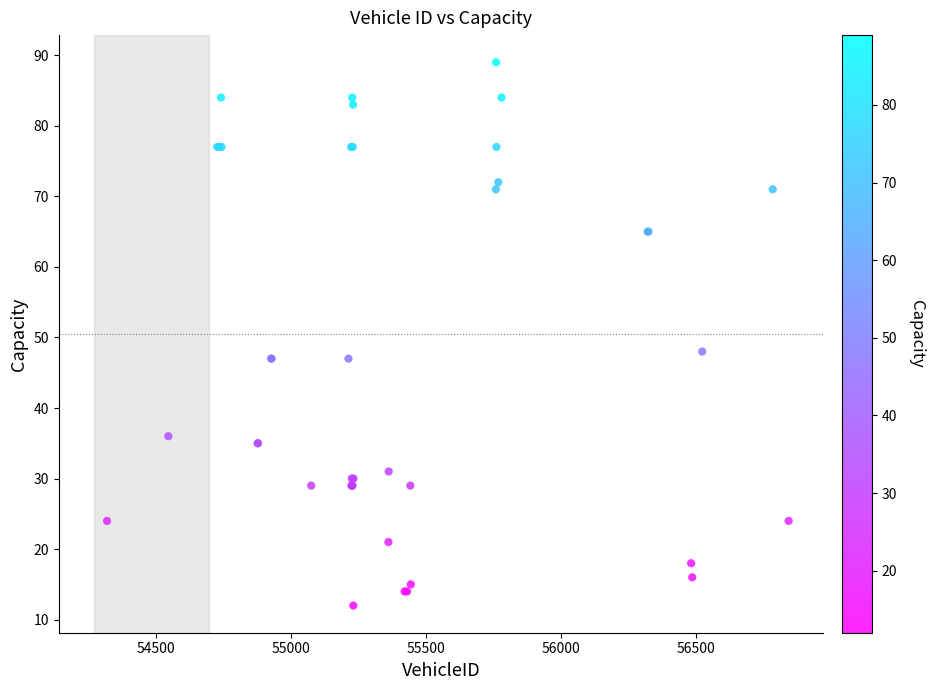

What Y value in the scatter plot is closest to 50?

48